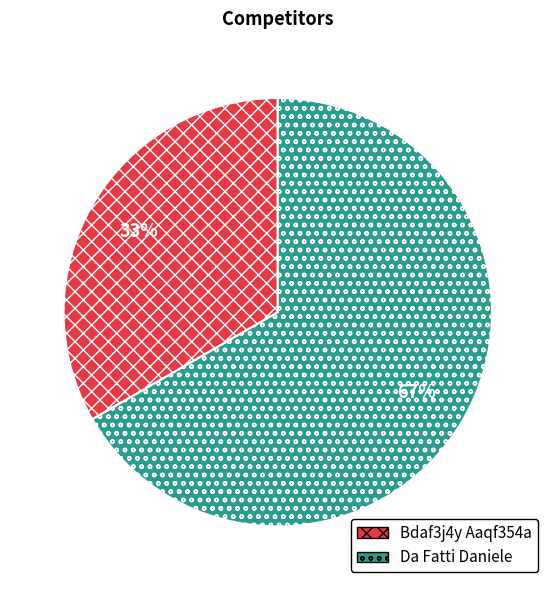

What is the majority slice?

Da Fatti Daniele